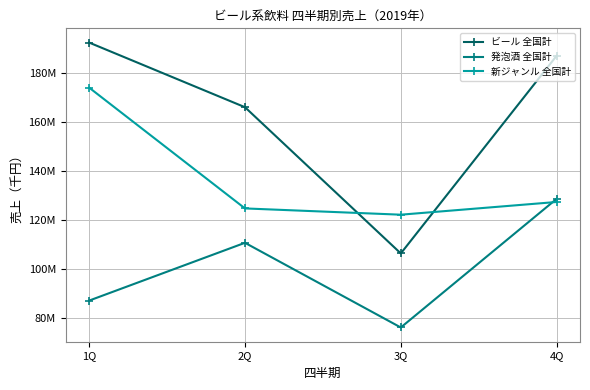

Reading left to right, what are all the values shown in this chart?

ビール 全国計: 1Q=192312371.6	2Q=165921864.0	3Q=106219194.2	4Q=186919244.4
発泡酒 全国計: 1Q=86962465.0	2Q=110558194.6	3Q=75981935.0	4Q=128497234.8
新ジャンル 全国計: 1Q=173913172.8	2Q=124595931.4	3Q=122035190.0	4Q=127226414.6